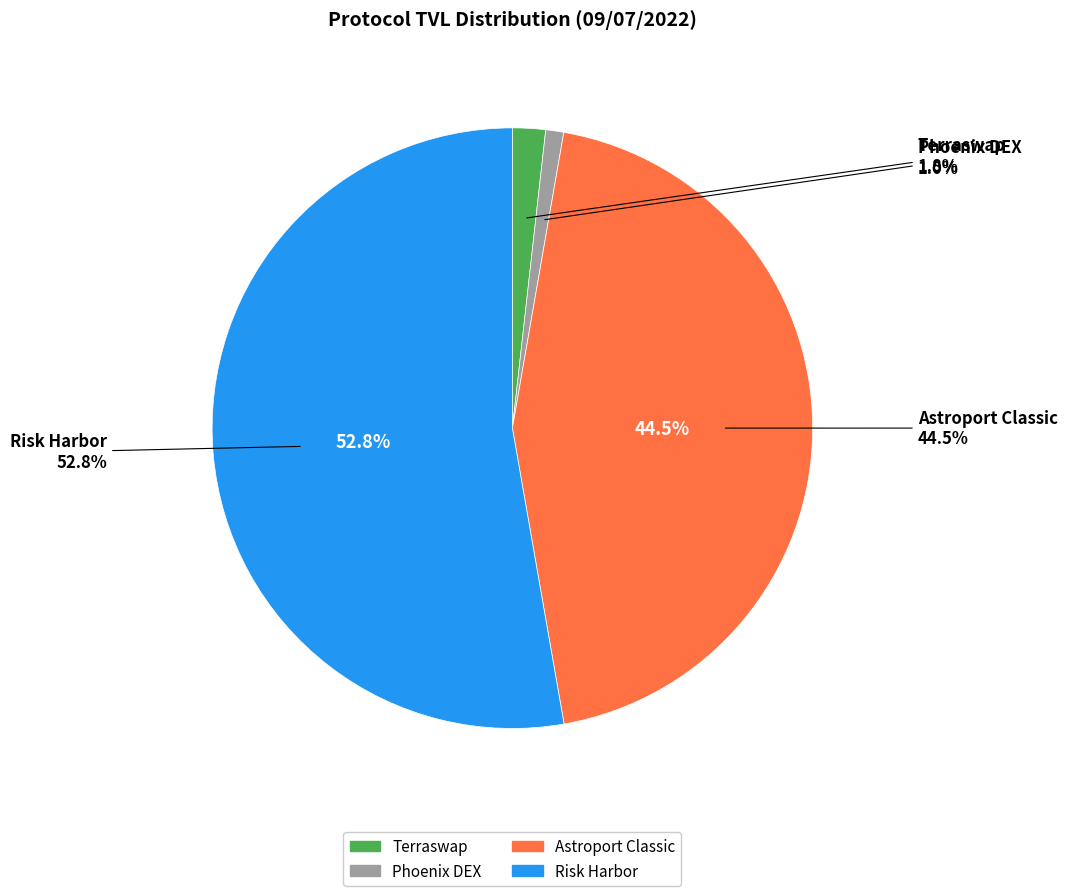

The Risk Harbor slice represents 39% of the pie. True or false?

False